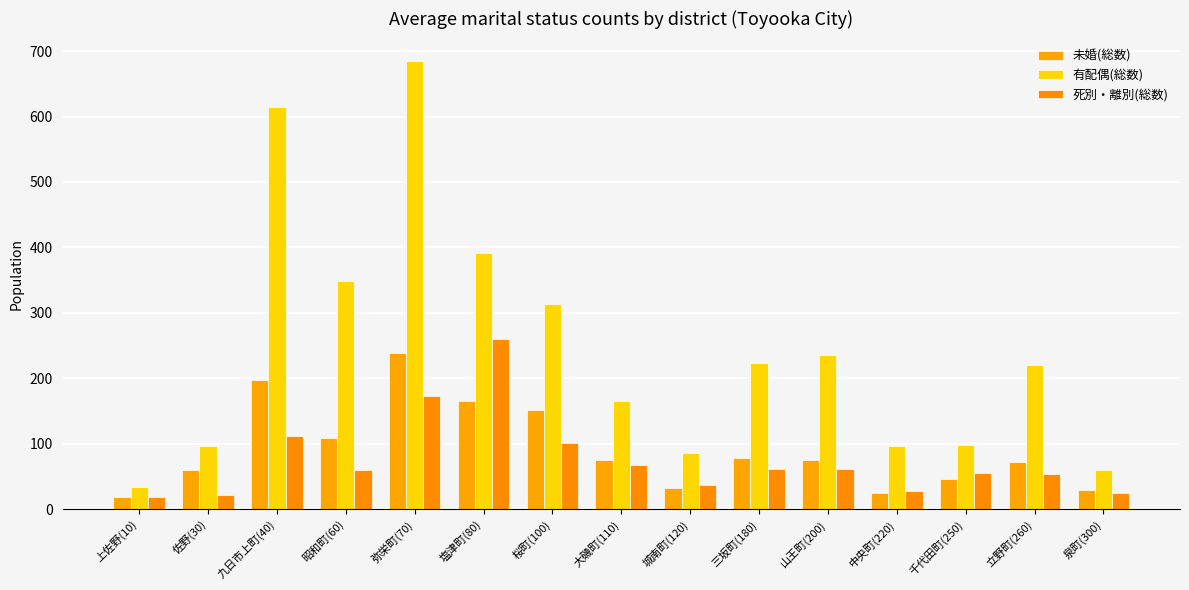

True or false: 死別・離別(総数) has a value of 93 at 立野町(260).

False